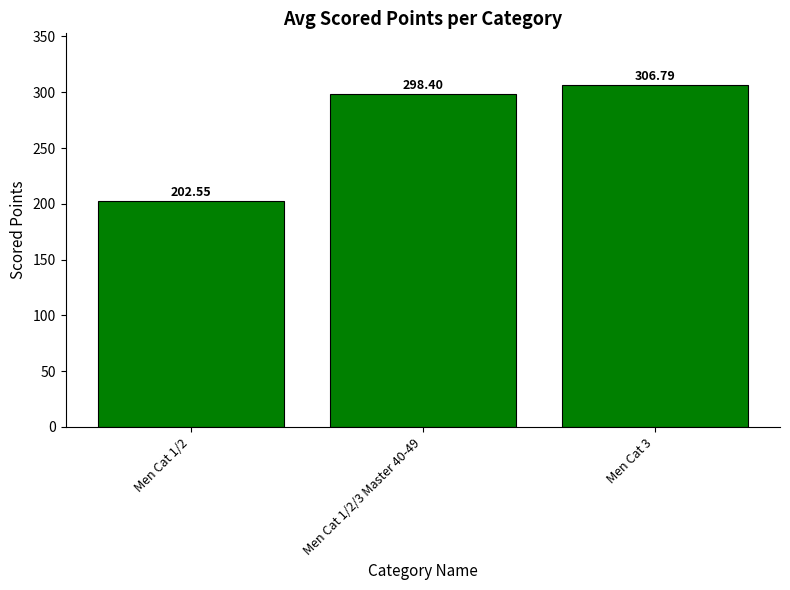

Where is the data nearest to the value 254?

Men Cat 1/2/3 Master 40-49